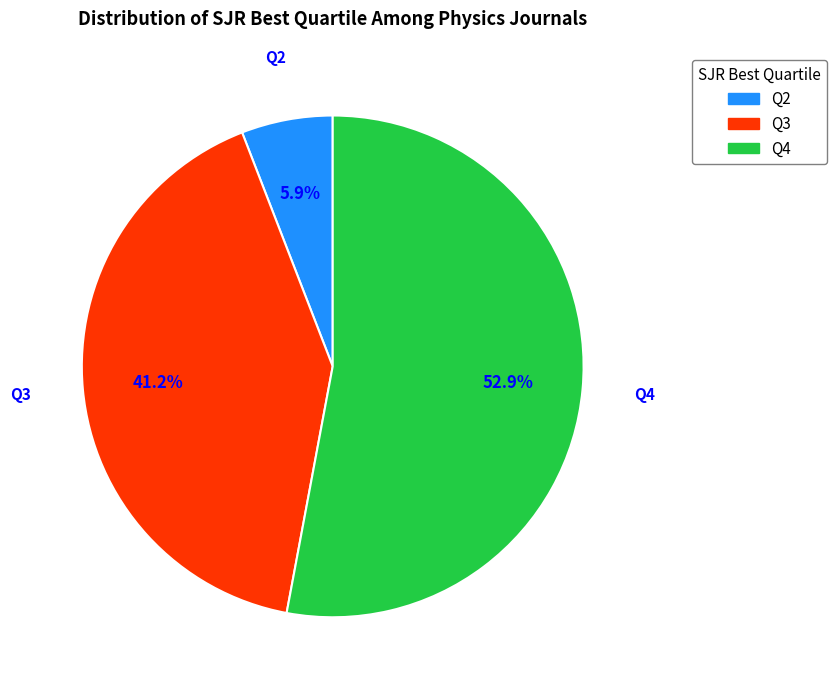

Does Q4 account for over 50% of the chart?

Yes